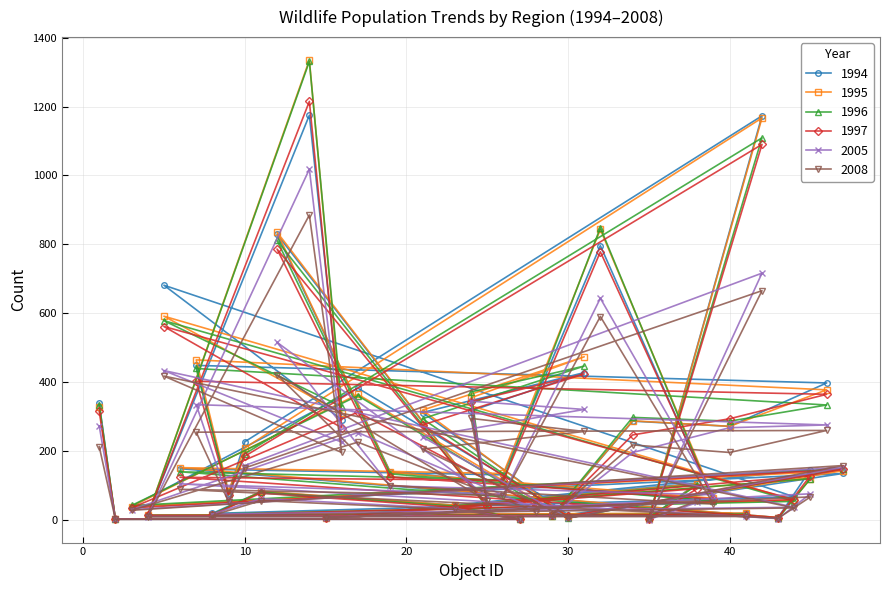

Reading right to left, list all the values displayed in this chart.

1994: 28=72	17=382	3=38	47=134	30=14	21=311	31=427	24=316	25=43	12=829	19=139	39=54	32=796	26=130	6=148	43=6	45=145	15=5	38=106	35=3	42=1173	10=226	9=76	7=448	46=397	40=271	34=286	29=10	41=18	4=13	14=1175	16=290	5=681	44=66	8=18	11=81	23=42	27=2	2=1	1=338
1995: 28=57	17=364	3=38	47=142	30=8	21=318	31=473	24=354	25=41	12=835	19=137	39=62	32=843	26=134	6=151	43=6	45=119	15=6	38=104	35=3	42=1167	10=208	9=82	7=464	46=377	40=271	34=287	29=11	41=19	4=13	14=1335	16=309	5=591	44=56	8=12	11=82	23=42	27=2	2=1	1=327
1996: 28=48	17=360	3=41	47=148	30=5	21=293	31=446	24=371	25=36	12=811	19=133	39=54	32=848	26=115	6=139	43=4	45=119	15=7	38=101	35=6	42=1109	10=191	9=74	7=439	46=333	40=286	34=297	29=11	41=15	4=12	14=1331	16=328	5=578	44=53	8=16	11=80	23=39	27=2	2=2	1=334
1997: 28=41	17=312	3=34	47=146	30=10	21=275	31=423	24=343	25=40	12=786	19=124	39=60	32=778	26=114	6=123	43=6	45=128	15=5	38=90	35=3	42=1090	10=184	9=72	7=402	46=364	40=293	34=246	29=12	41=13	4=12	14=1215	16=267	5=561	44=58	8=14	11=77	23=36	27=1	2=2	1=315
2005: 28=31	17=253	3=29	47=152	30=5	21=240	31=320	24=344	25=68	12=515	19=98	39=72	32=643	26=73	6=104	43=3	45=75	15=5	38=50	35=0	42=716	10=157	9=55	7=334	46=275	40=267	34=195	29=10	41=10	4=9	14=1018	16=225	5=433	44=36	8=16	11=61	23=32	27=1	2=1	1=272
2008: 28=23	17=225	3=27	47=157	30=4	21=205	31=256	24=294	25=54	12=421	19=99	39=45	32=590	26=70	6=88	43=4	45=66	15=5	38=54	35=2	42=665	10=150	9=52	7=254	46=259	40=195	34=217	29=14	41=9	4=8	14=885	16=195	5=417	44=34	8=12	11=55	23=30	27=1	2=1	1=212